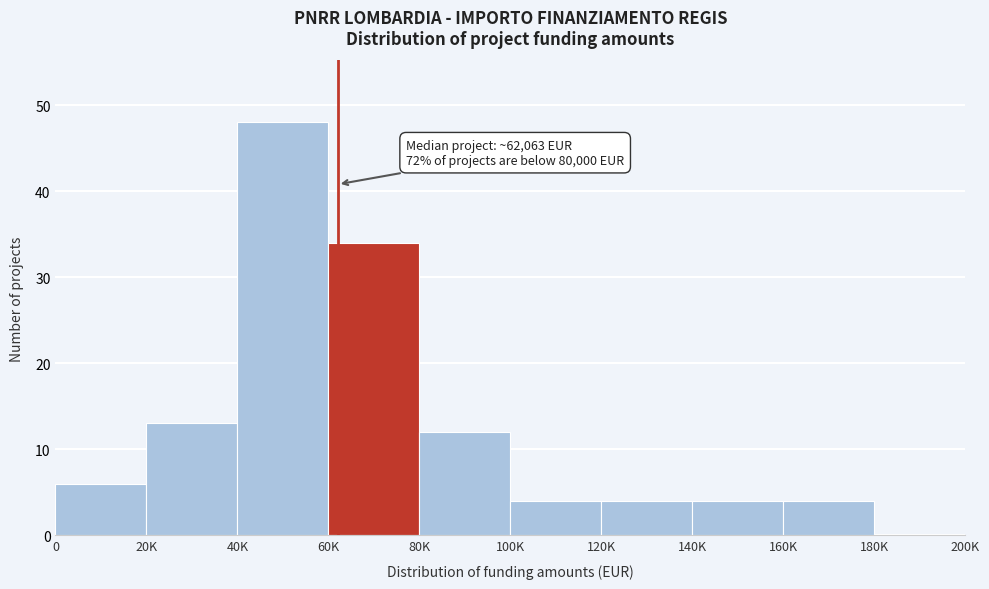

Reading left to right, what are all the values shown in this chart?

0=6	20K=13	40K=48	60K=34	80K=12	100K=4	120K=4	140K=4	160K=4	180K=0